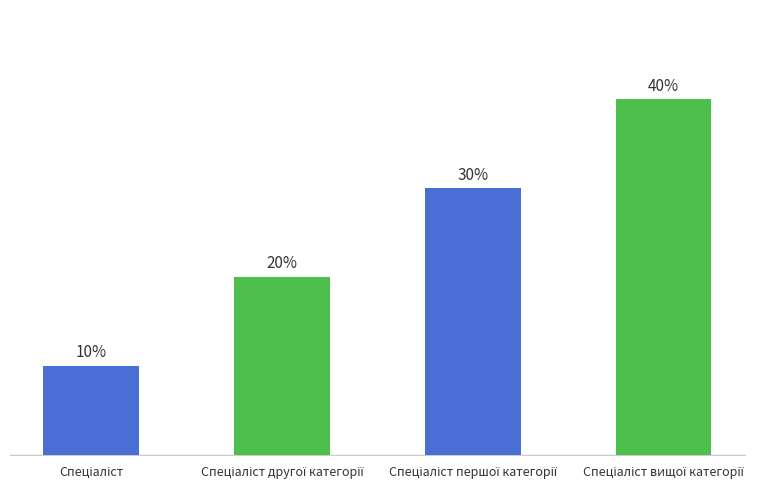

Where does the data first go above 3?

Спеціаліст вищої категорії